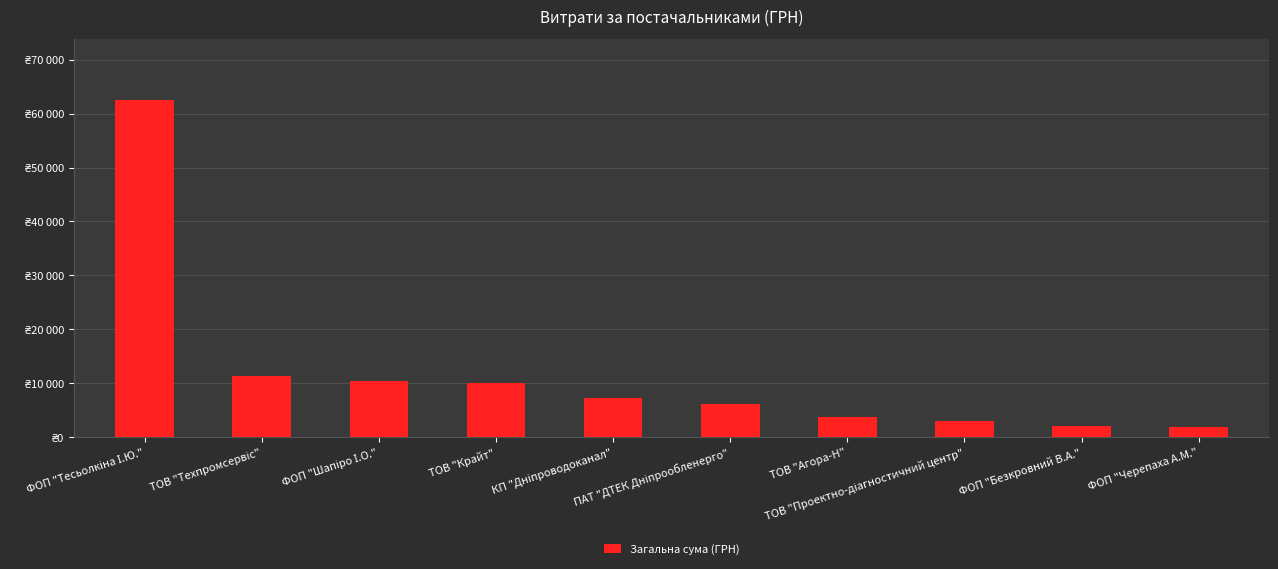

The chart shows a value of 6085.2 at ПАТ "ДТЕК Дніпрообленерго". True or false?

True